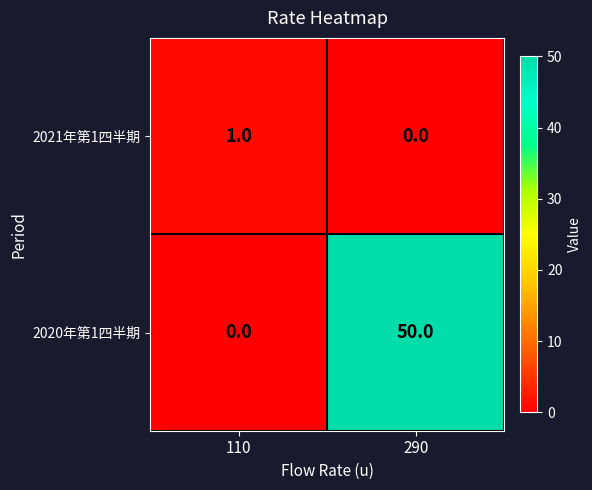

Rank the series at 110 from highest to lowest value.

2021年第1四半期, 2020年第1四半期